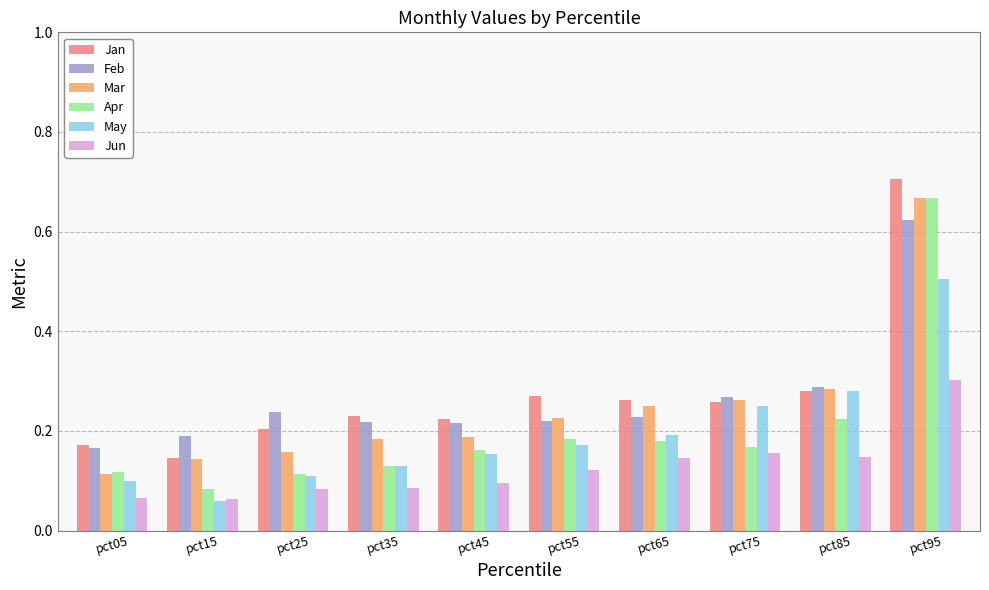

How many categories are shown in the chart?

10